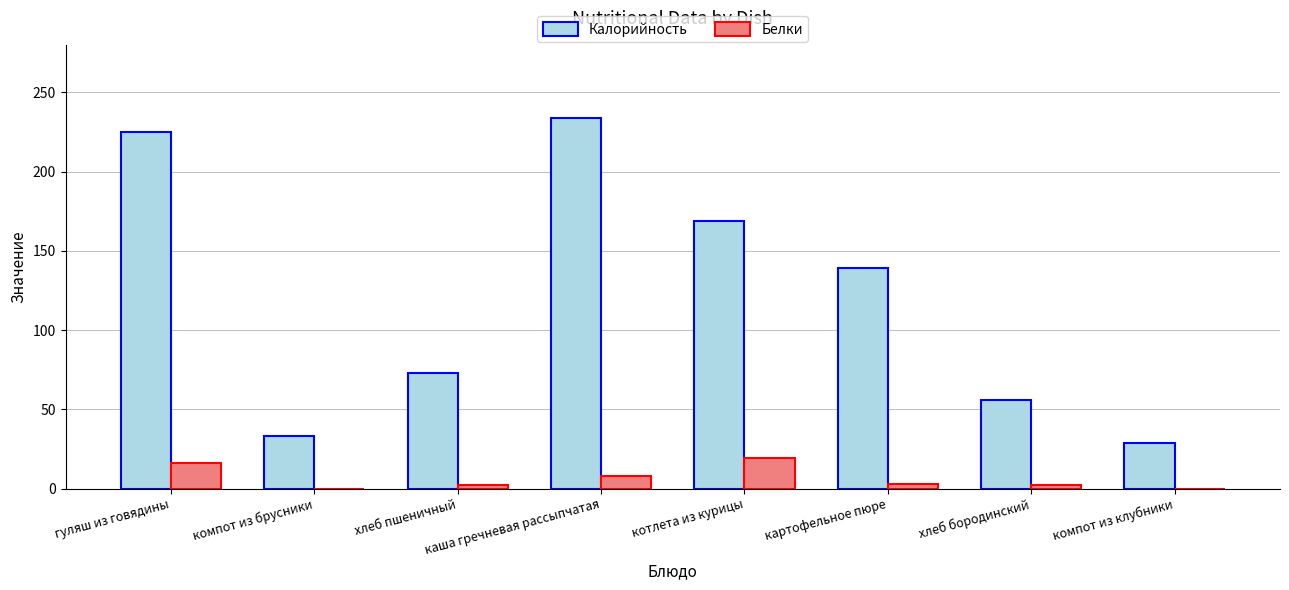

What is the highest value of the Белки series?

19